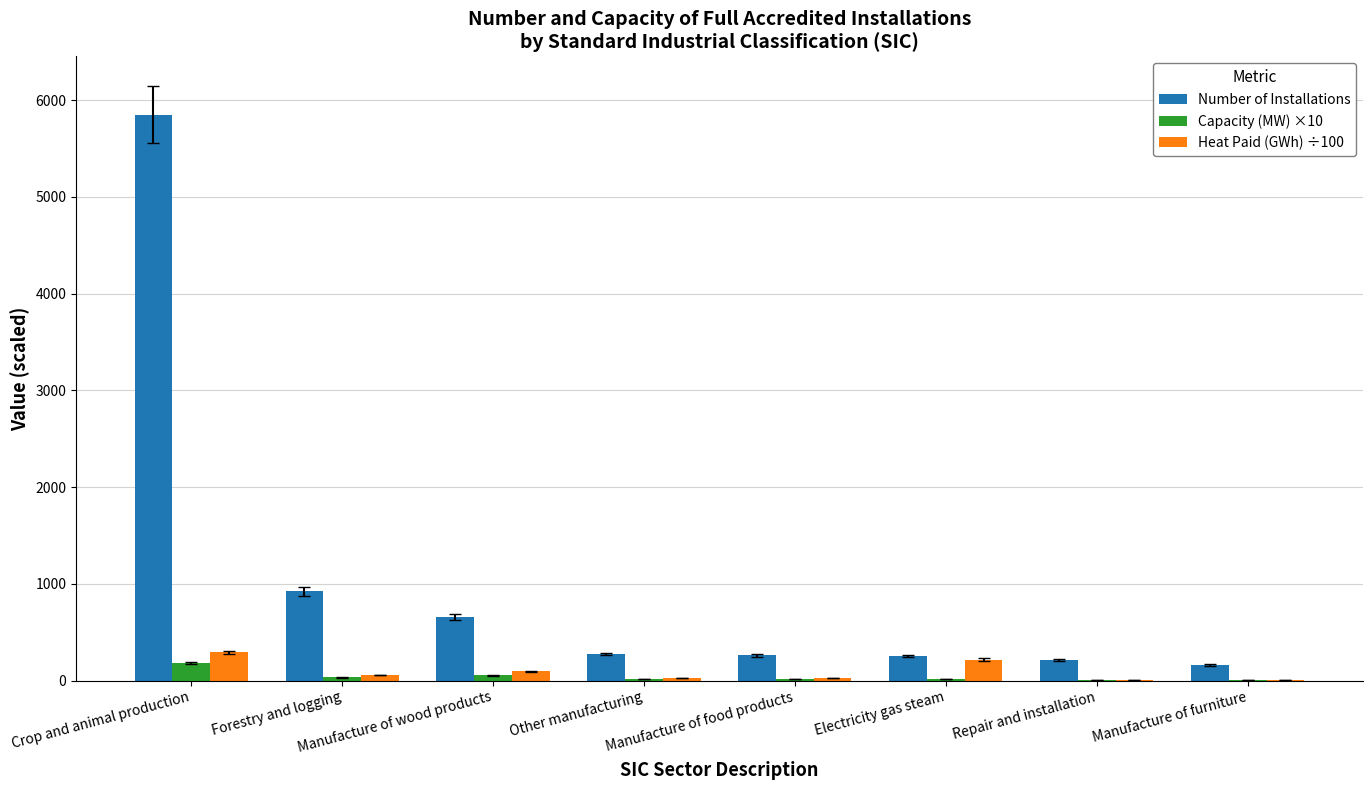

What is the approximate value of Capacity (MW) ×10 at Electricity gas steam?

11.8